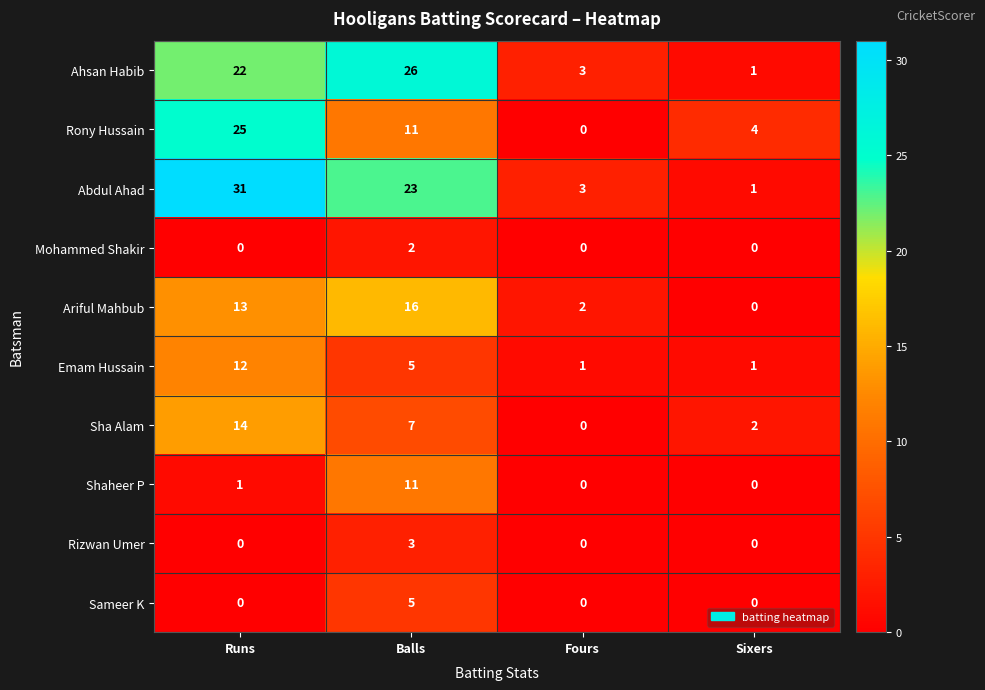

What is the total value across all series at Fours?

9